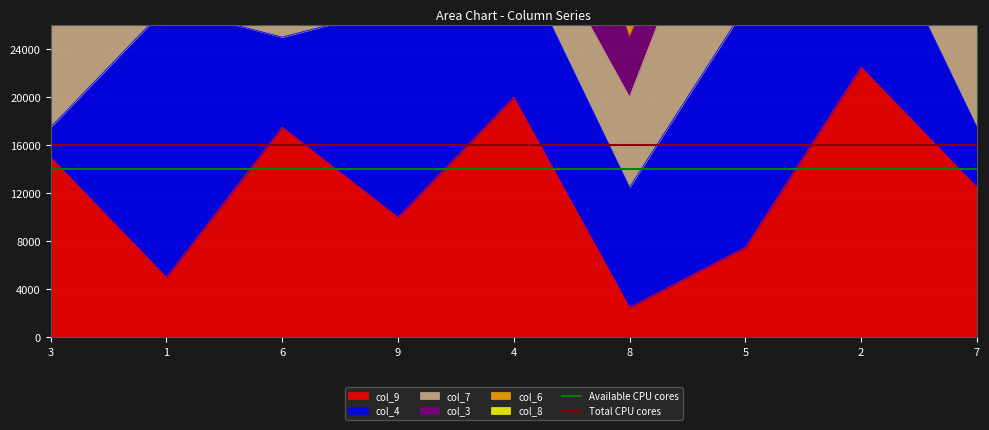

Is it true that Available CPU cores equals 6664 at 3?

False